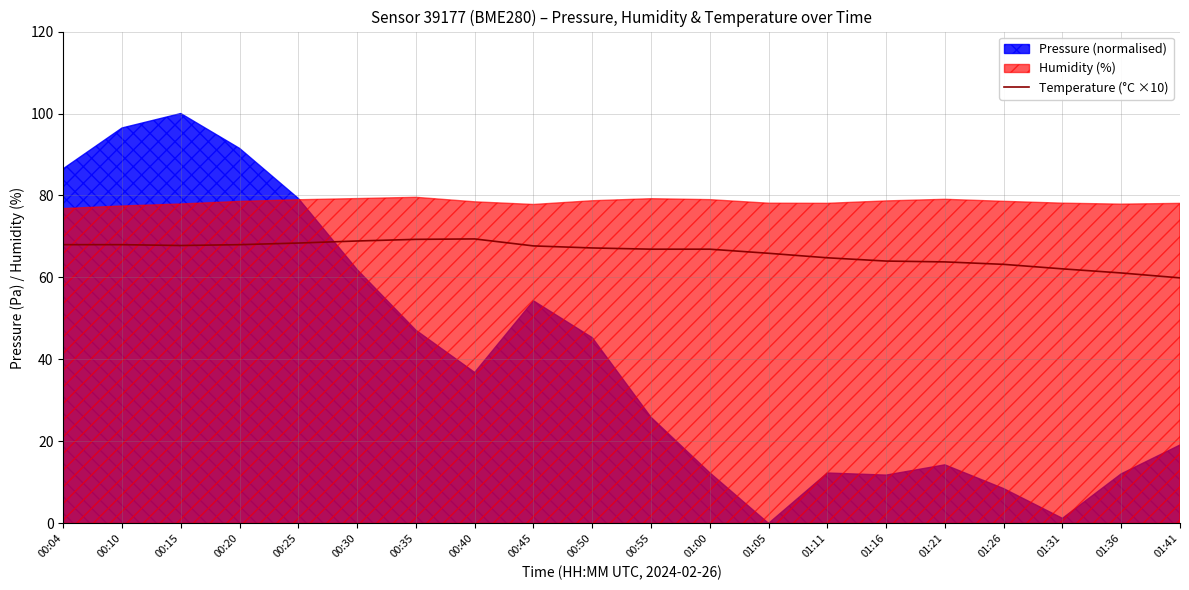

Which category has the highest value across all series?

00:40